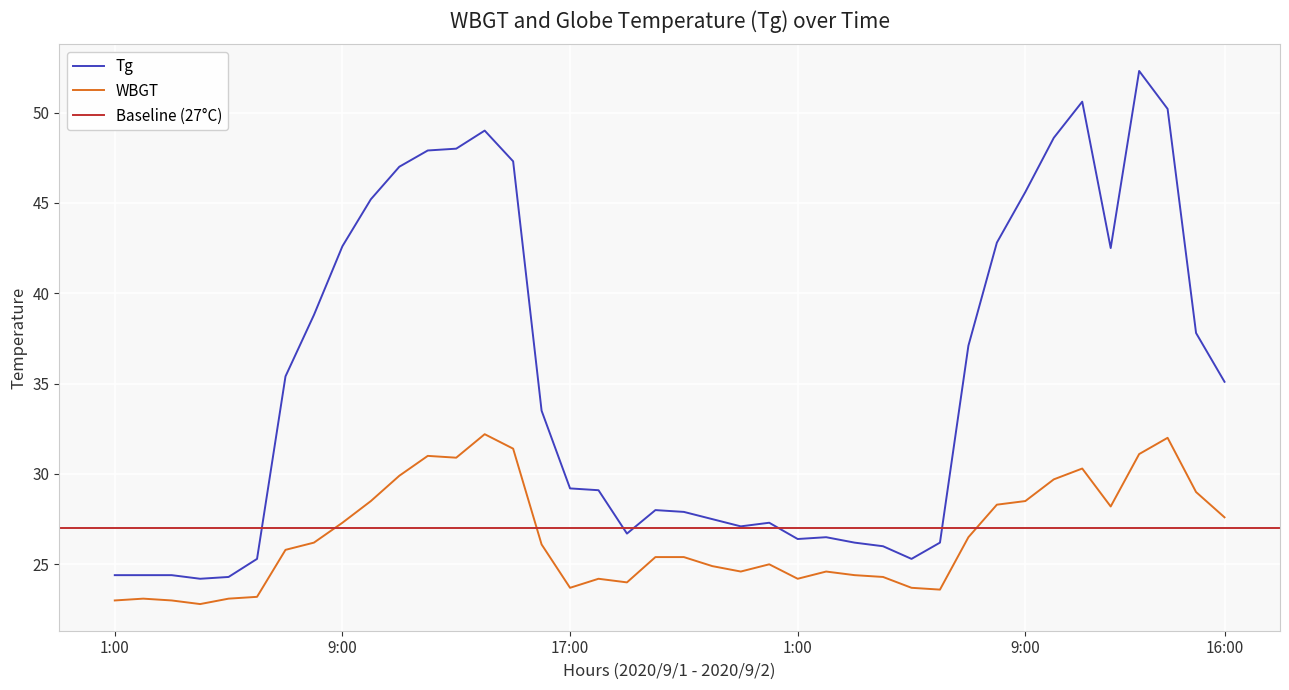

True or false: Tg has a value of 15.8 at 17:00.

False